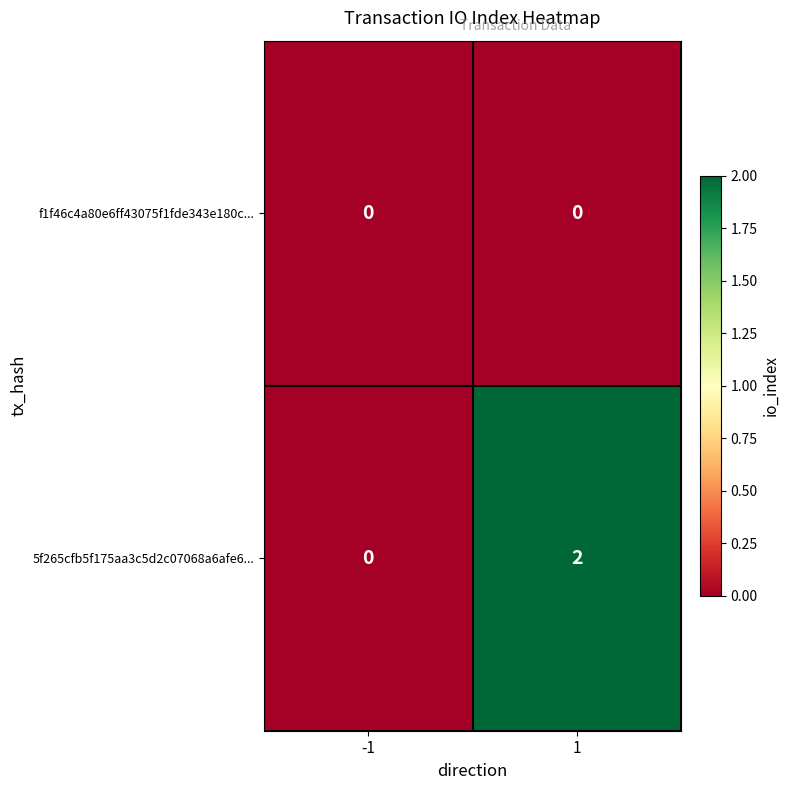

Between -1 and 1, which series saw the biggest shift?

5f265cfb5f175aa3c5d2c07068a6afe6...